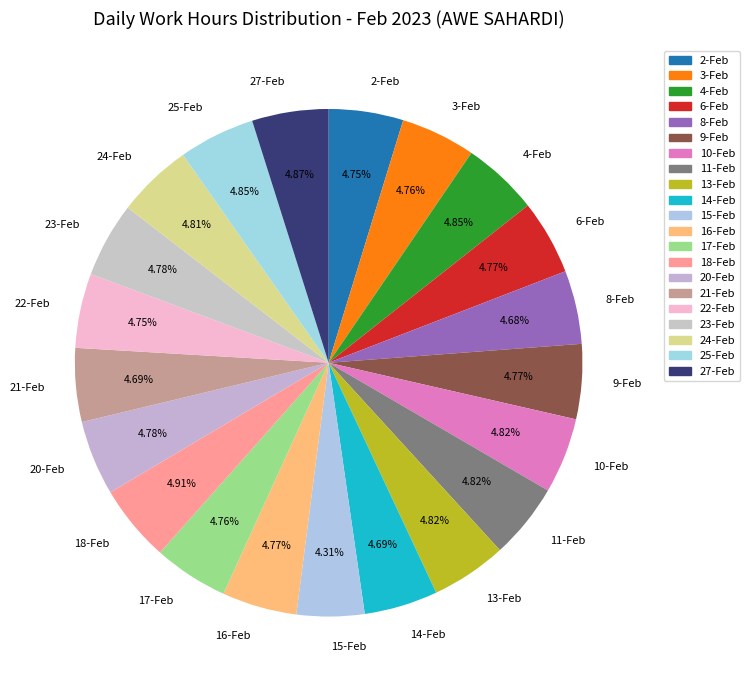

What is the ratio of the value at 20-Feb to the value at 27-Feb?

1.0